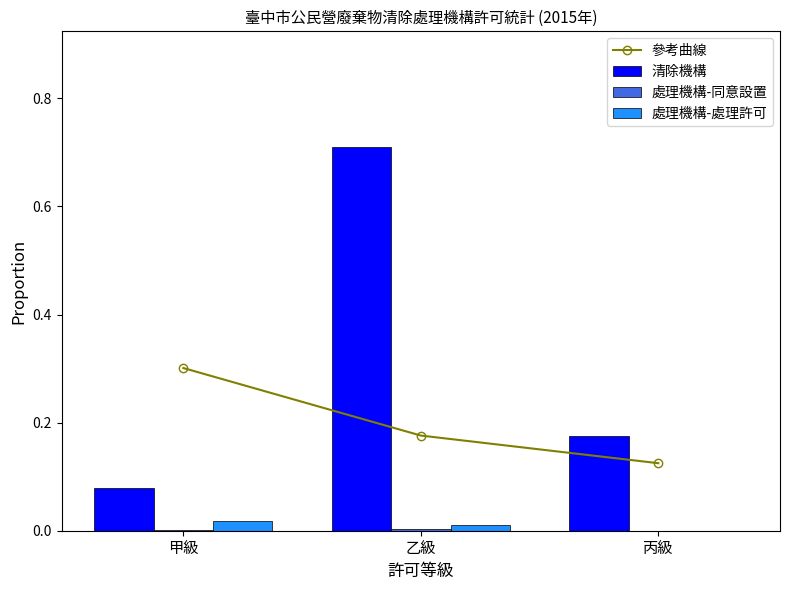

What is the sum of the 參考曲線 values at 甲級 and 乙級?

0.5